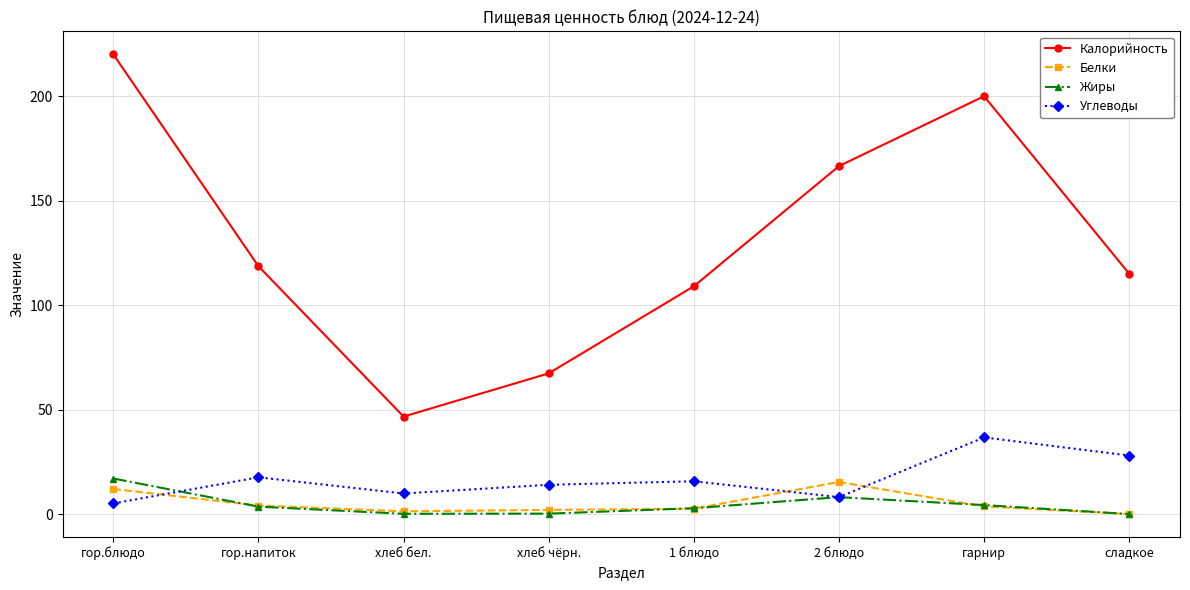

What is the highest value of the Жиры series?

17.0